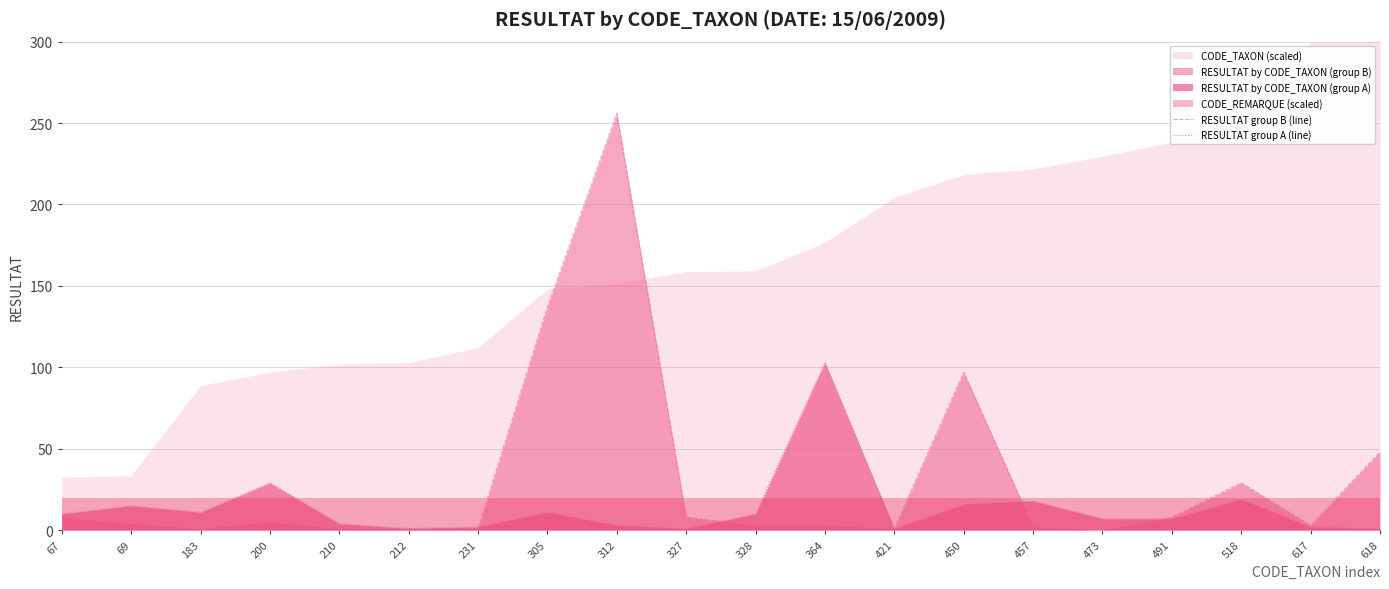

What is the difference between the second highest and second lowest values in the RESULTAT group B (line) series?

136